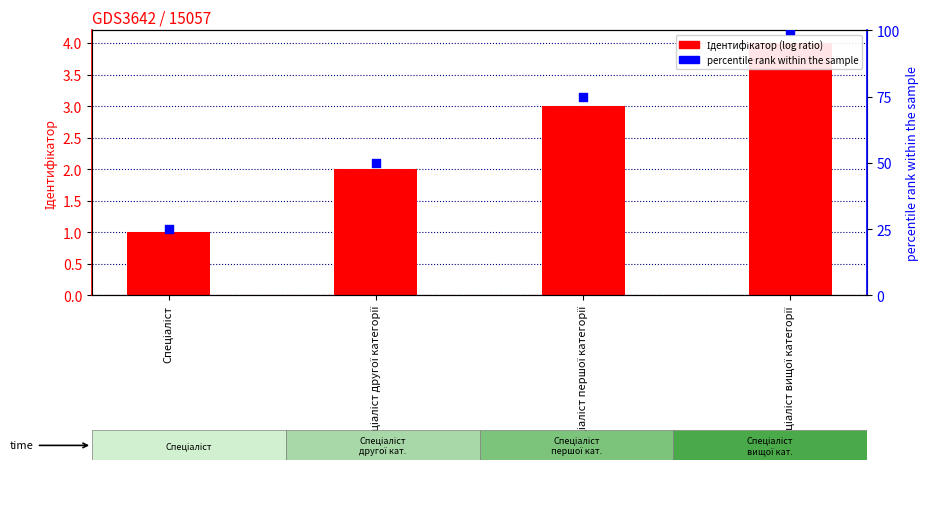

What is the total value across all series at Спеціаліст?

26